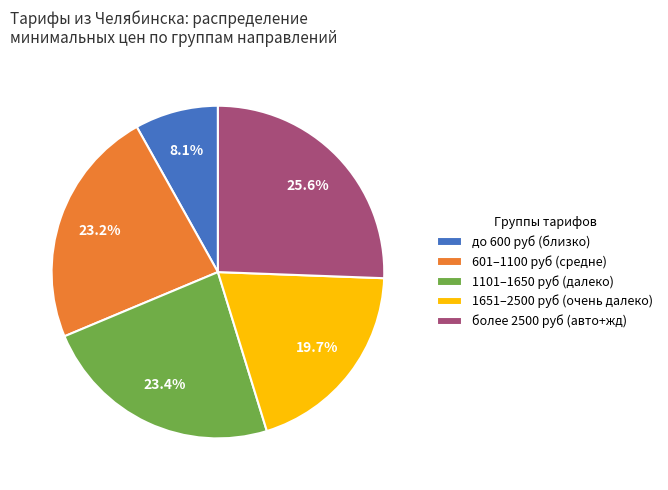

Which slice is the smallest?

до 600 руб (близко)